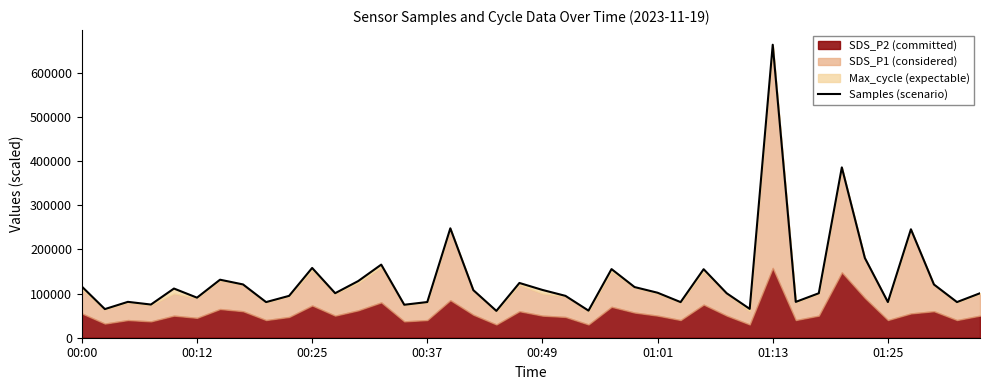

What is the minimum value shown in the chart?

60770.0